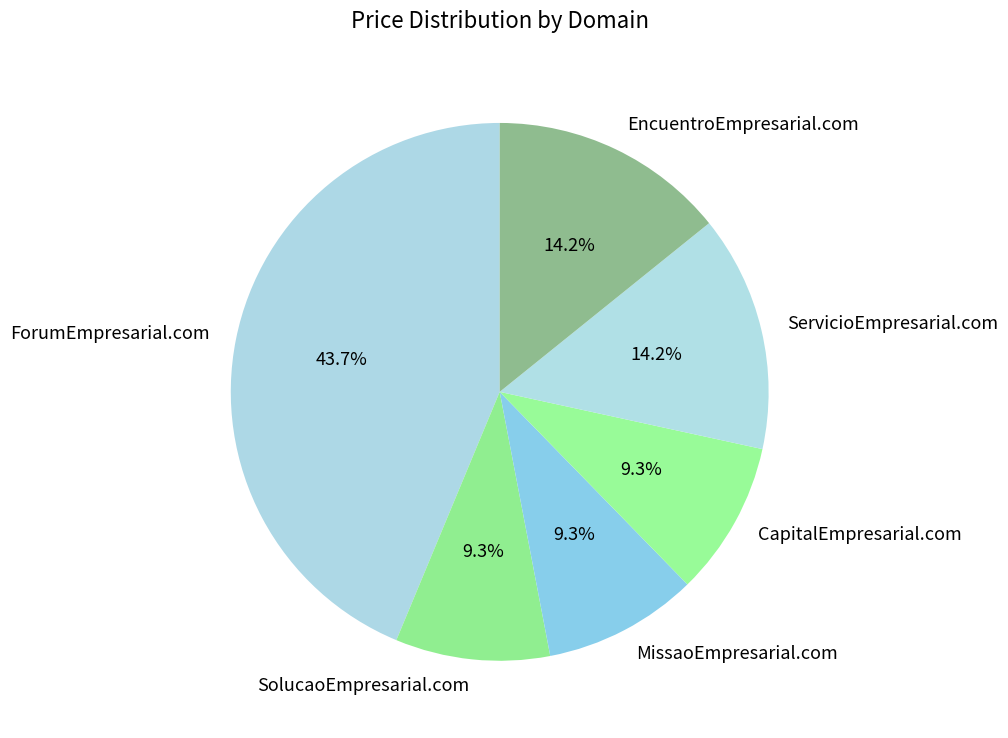

Which category has the biggest portion of the pie?

ForumEmpresarial.com